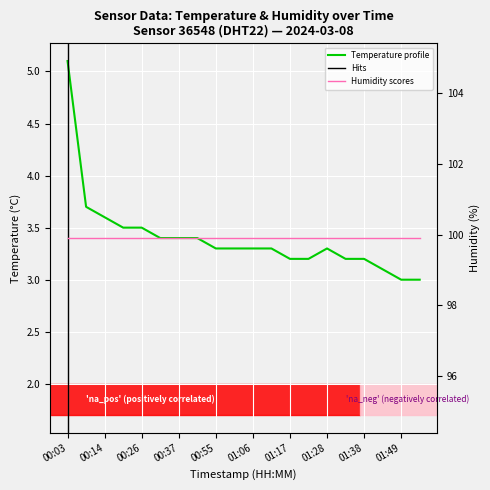

Rank the categories by Humidity scores value from highest to lowest.

00:03, 00:14, 00:26, 00:37, 00:55, 01:06, 01:17, 01:28, 01:38, 01:49, 10, 11, 12, 13, 14, 15, 16, 17, 18, 19